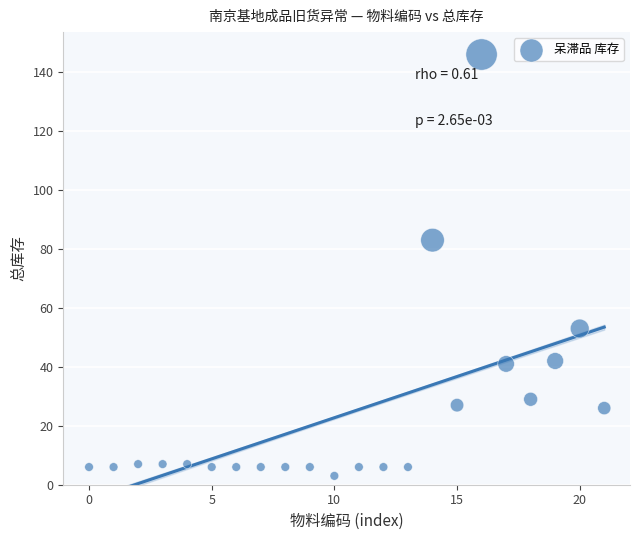

What Y value in the scatter plot is closest to 74?

83